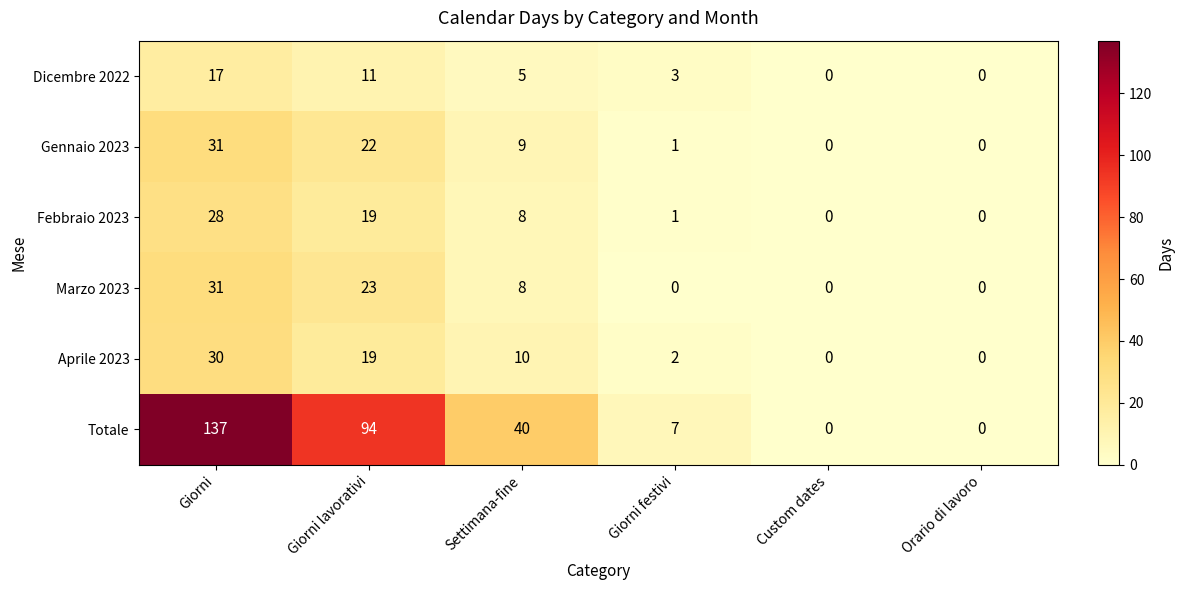

At which label does Marzo 2023 reach its peak?

Giorni